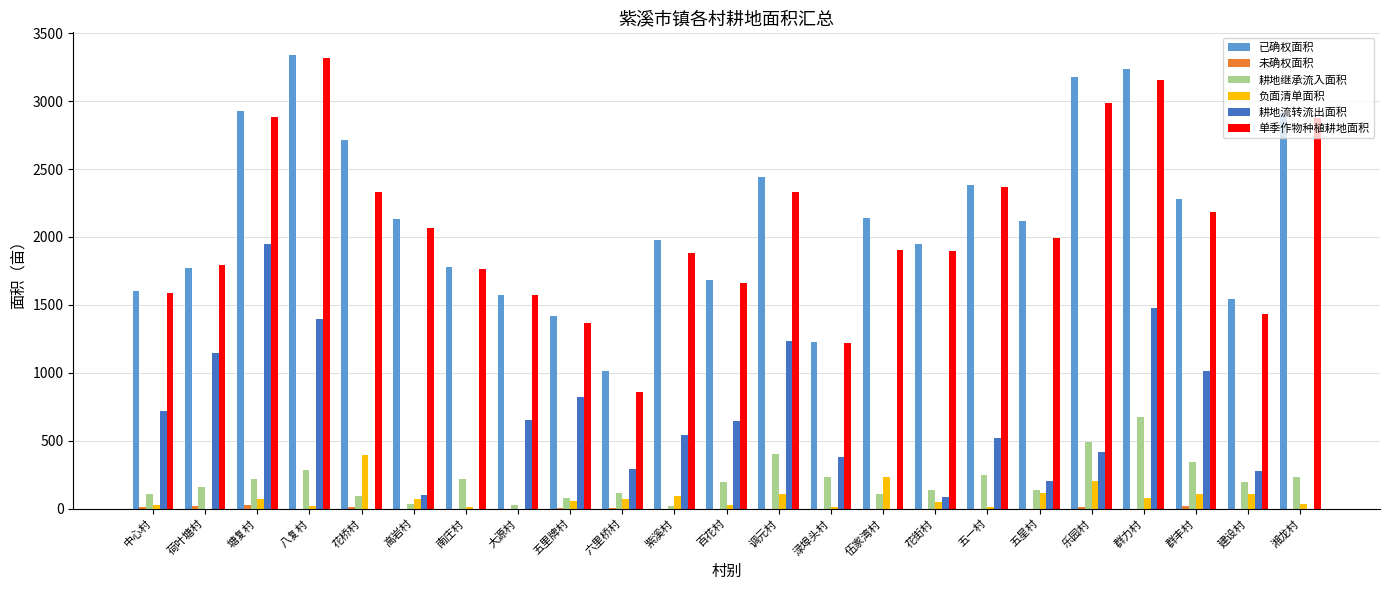

At which label is 耕地流转流出面积 closest to 975?

群丰村